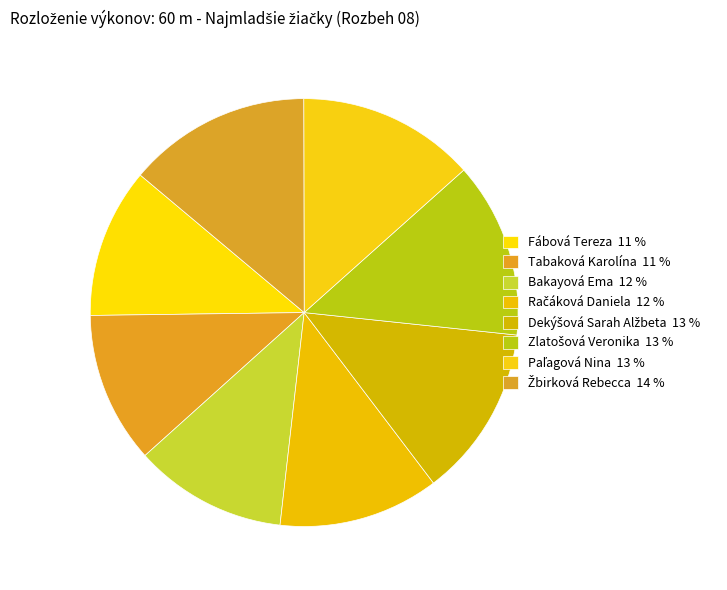

How many segments does this pie chart have?

8